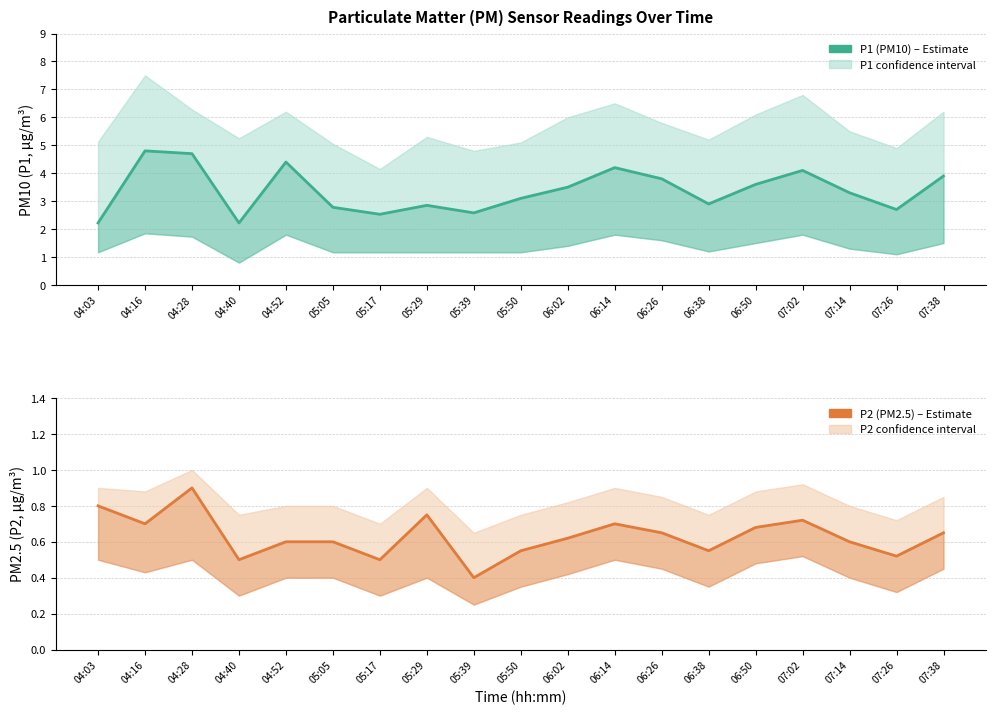

True or false: P1 (PM10) has a value of 1.2 at 07:14.

False